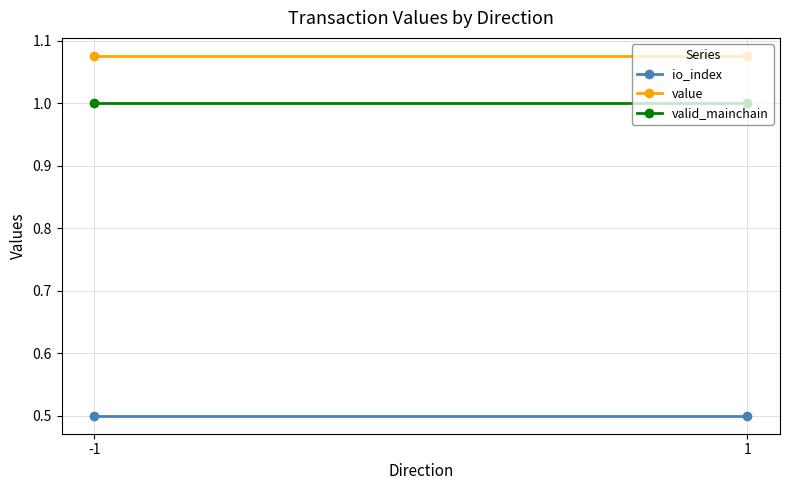

The value of io_index at -1 is 0.5. True or false?

True